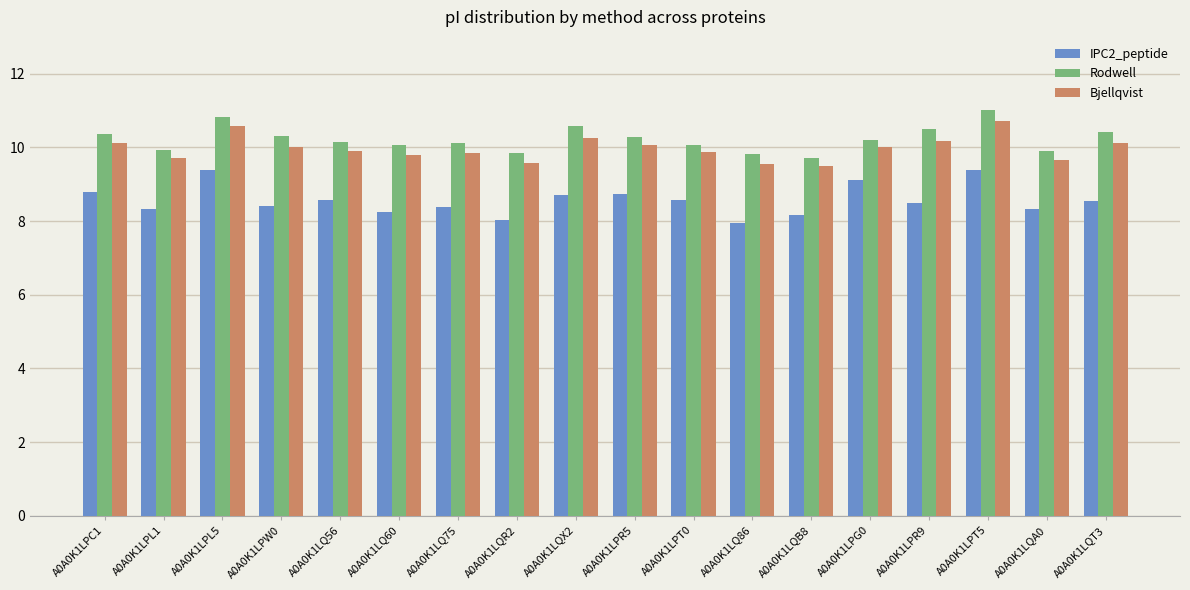

What is the difference between the highest and lowest values at A0A0K1LQX2?

1.9